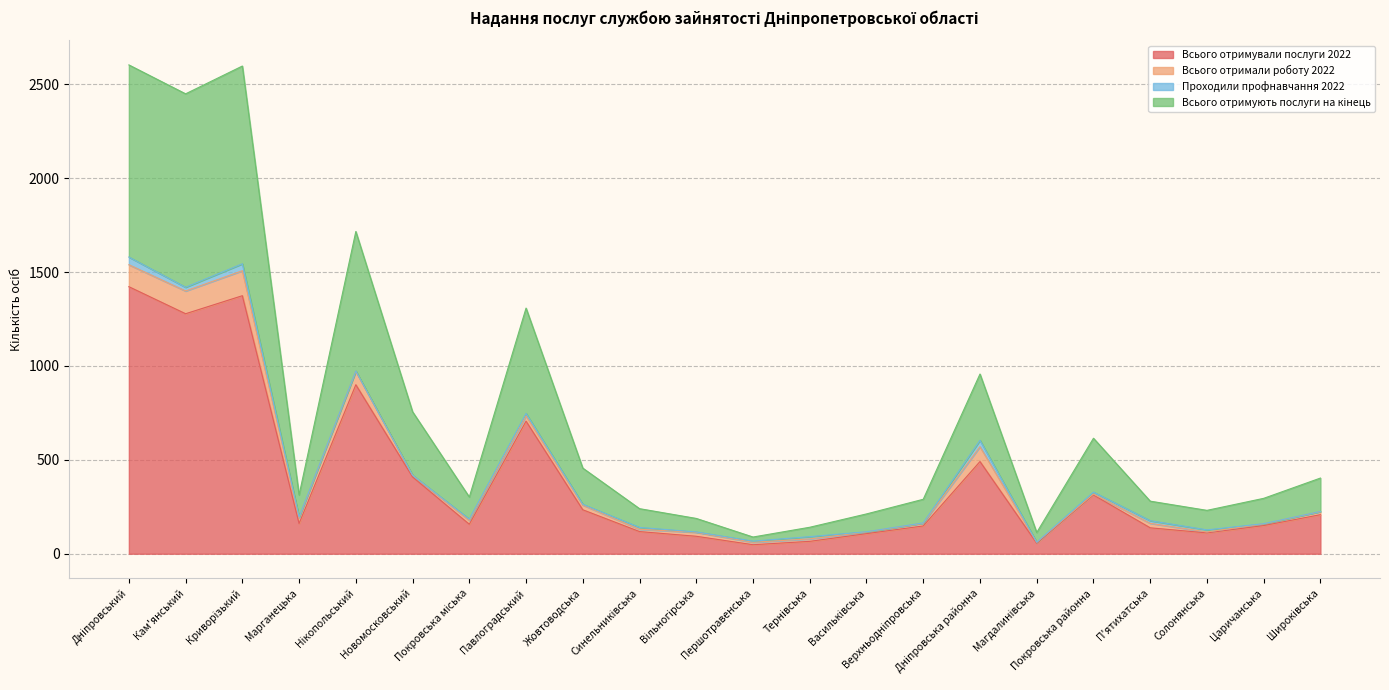

Is it true that Всього отримують послуги на кінець equals 1894 at Павлоградський?

False